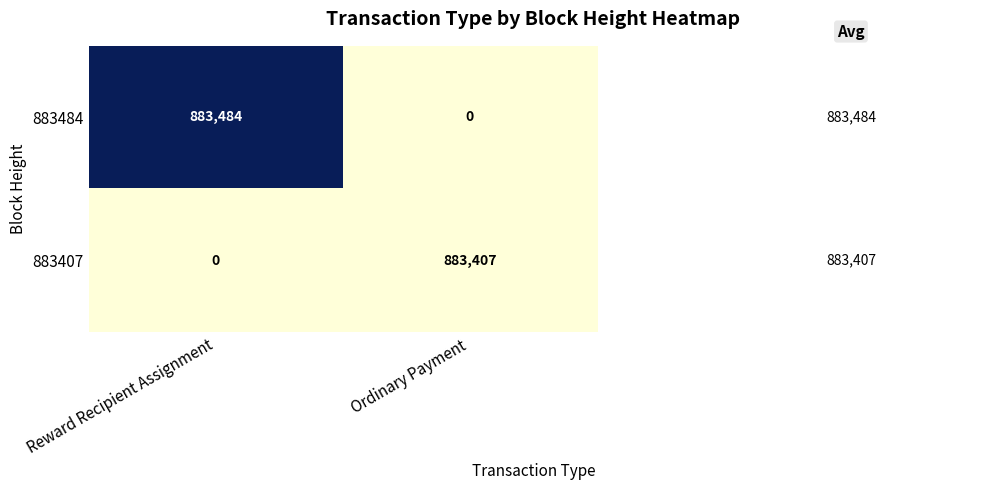

Reading left to right, list all the values displayed in this chart.

883484: Reward Recipient Assignment=883484	Ordinary Payment=0
883407: Reward Recipient Assignment=0	Ordinary Payment=883407